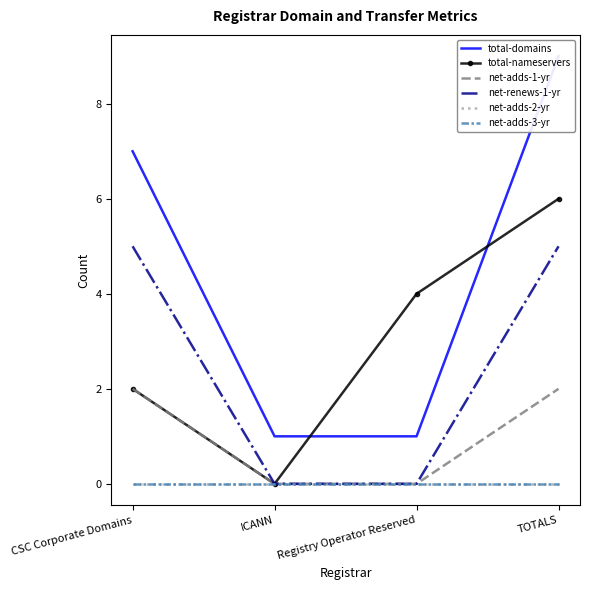

What position from the right is Registry Operator Reserved?

2